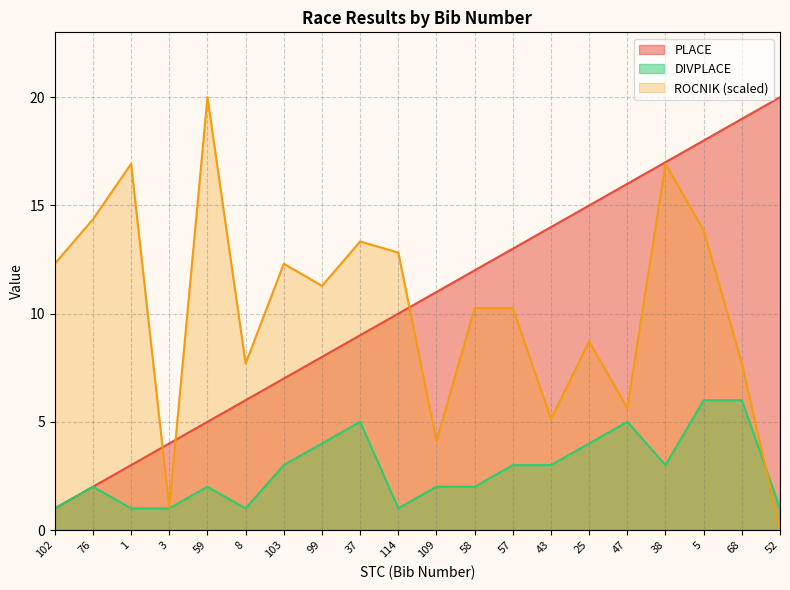

Which category has the lowest value across all series?

52